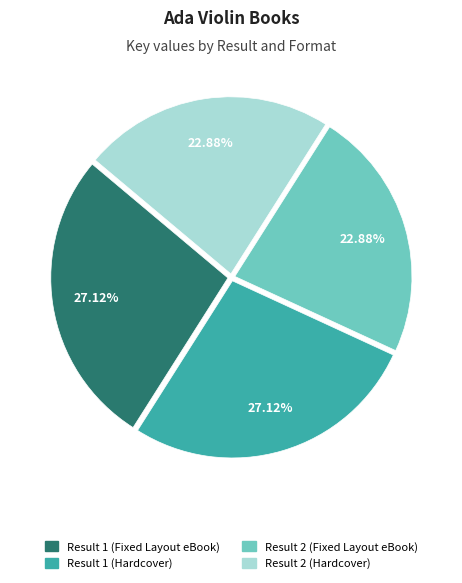

Is Result 2 (Fixed Layout eBook) the majority of the pie?

No